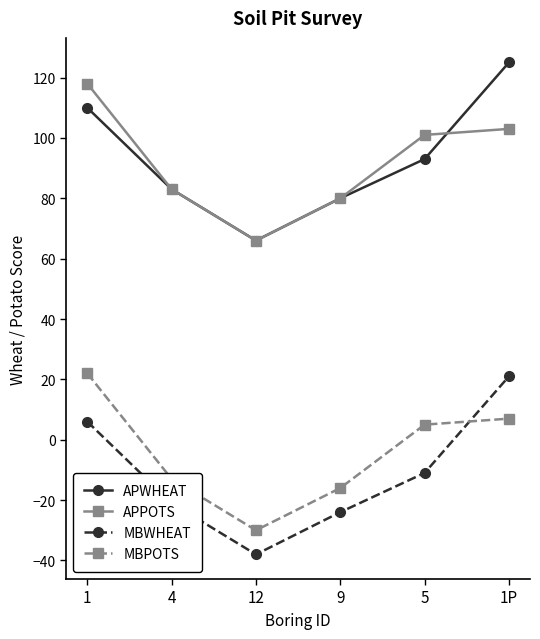

True or false: APWHEAT and MBWHEAT intersect in this chart.

False